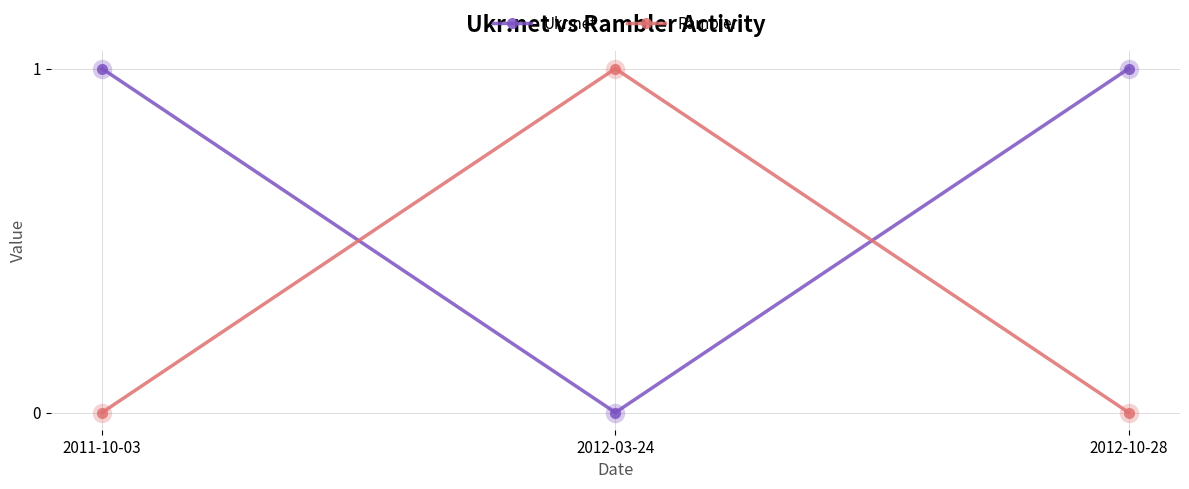

What is the maximum value for Ukr.net?

1